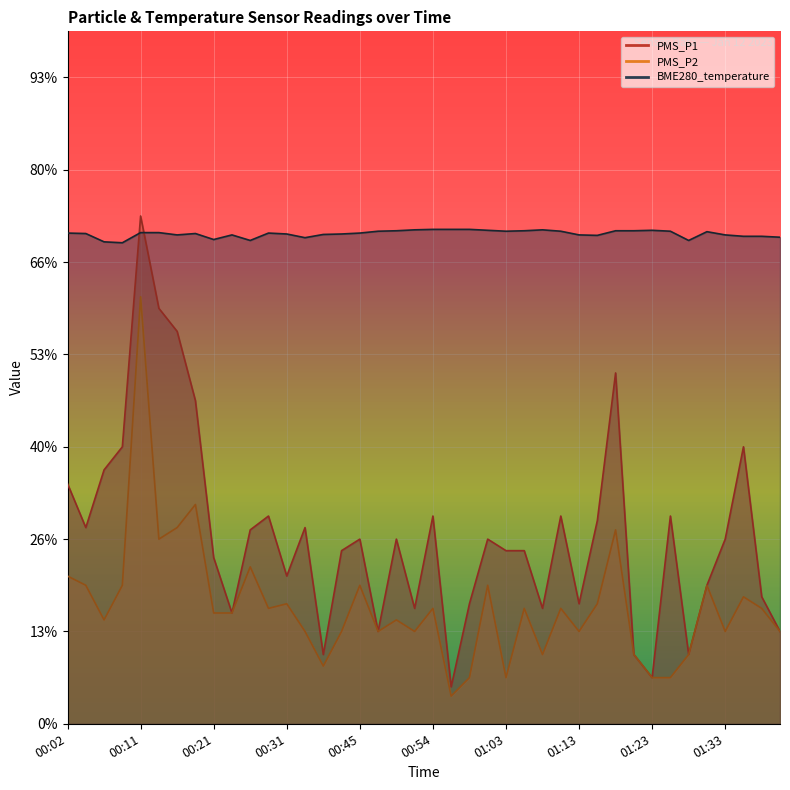

At how many categories does at least one series exceed 4?

40